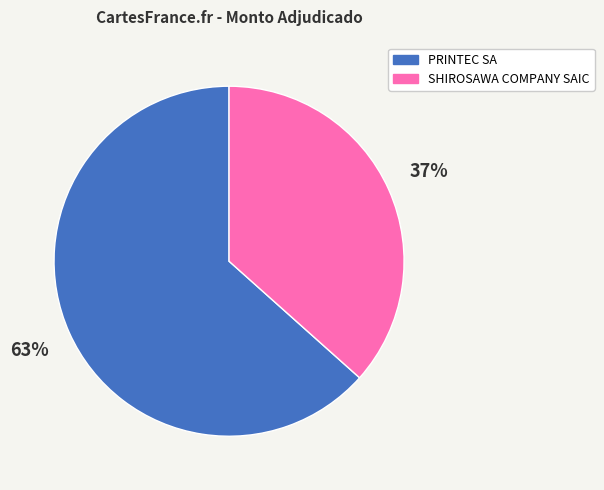

To the nearest percent, what percentage of the pie is PRINTEC SA?

63%